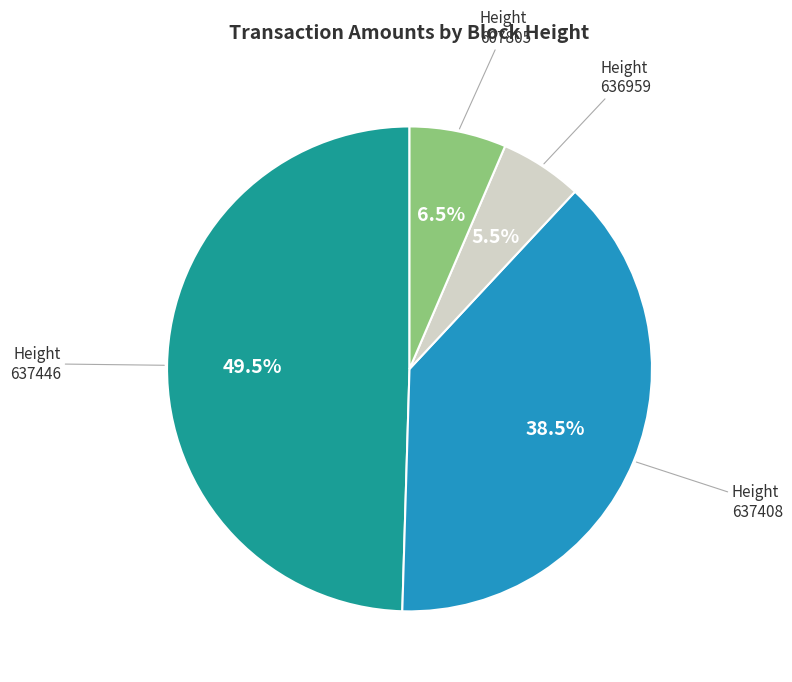

How many segments does this pie chart have?

4